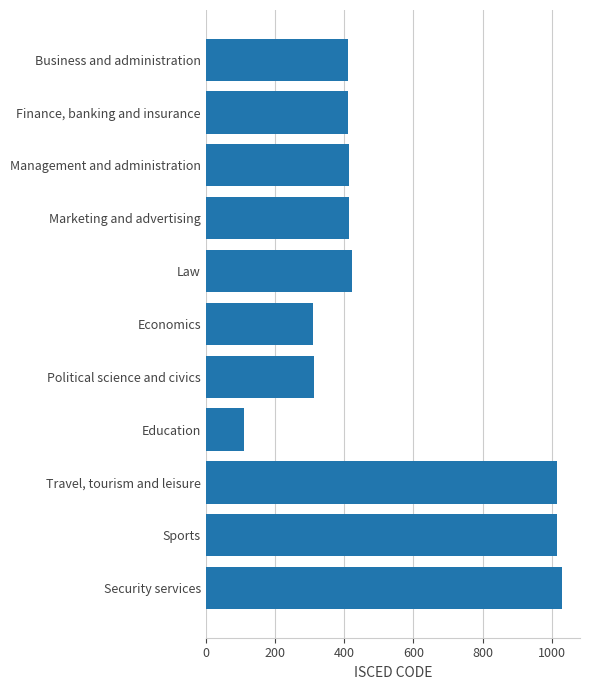

What is the ratio of the value at Political science and civics to the value at Law?

0.7